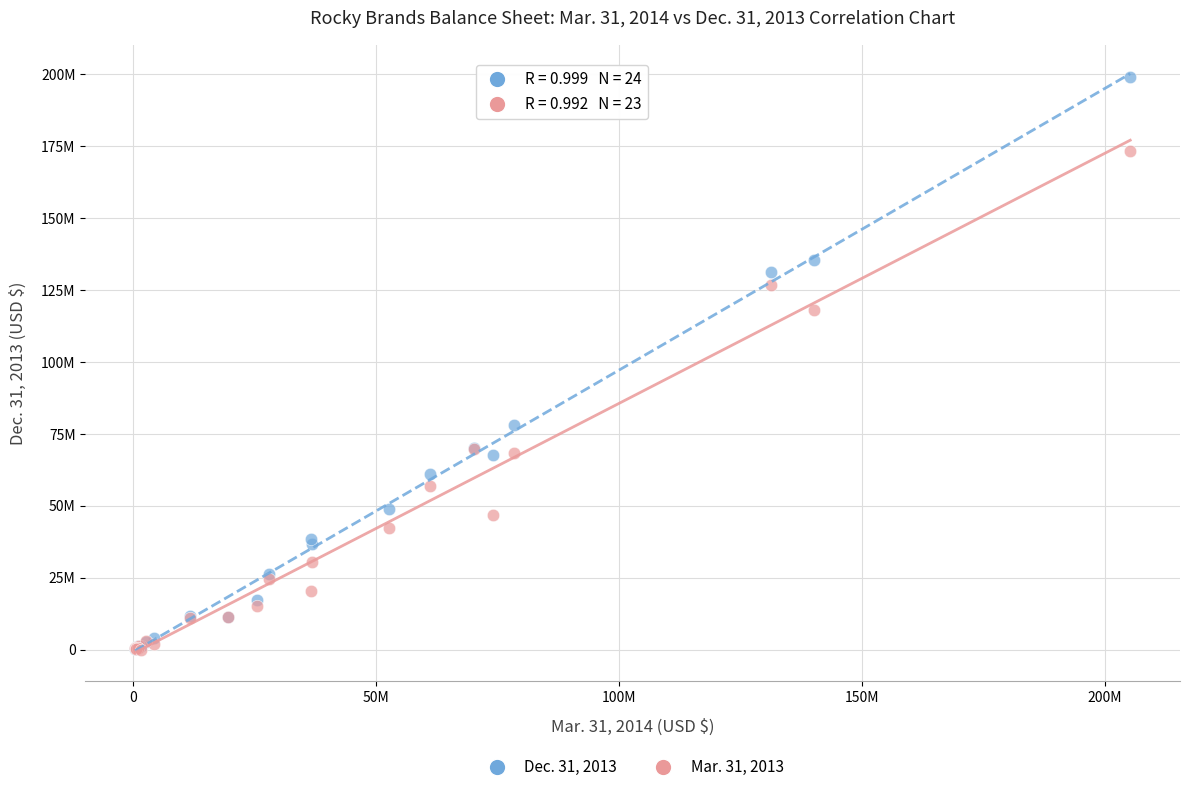

Which series contains the highest Y value?

Dec. 31, 2013